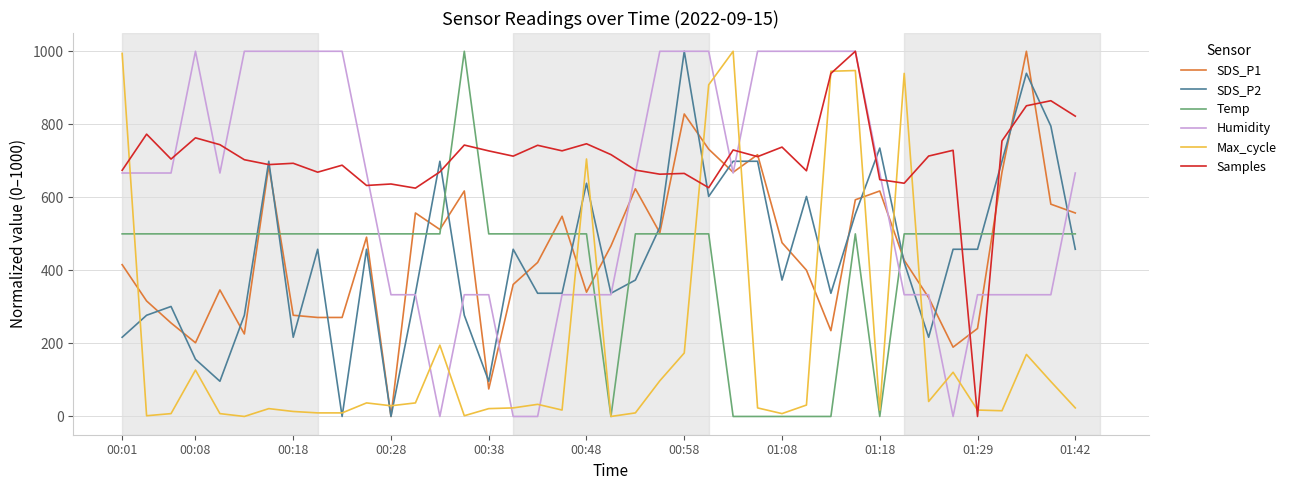

Which series has the largest total across all categories?

Samples